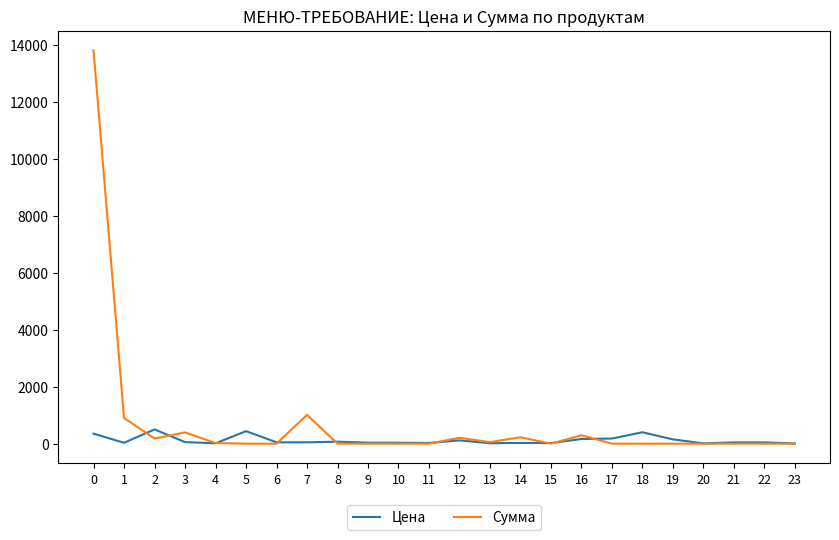

Is it true that Цена equals 400.0 at 18?

True